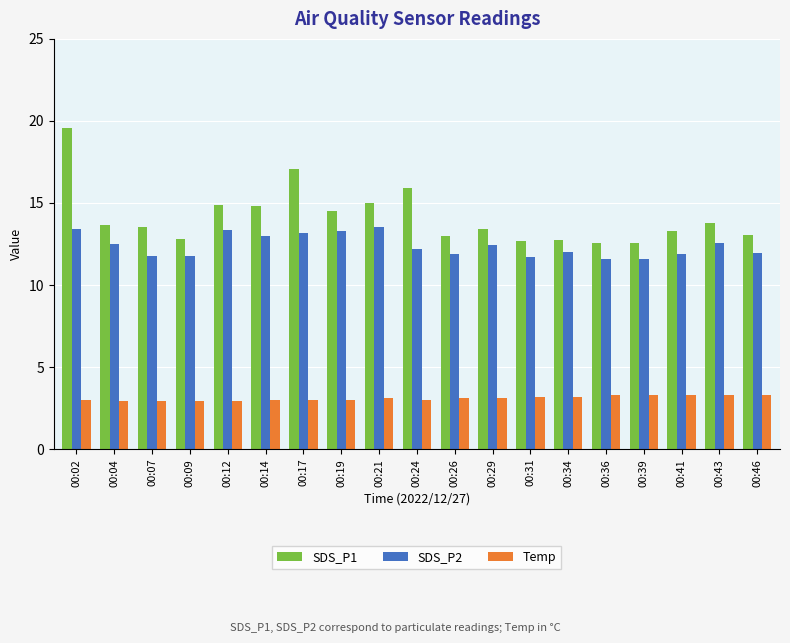

Rank the series by their maximum value, from highest to lowest.

SDS_P1, SDS_P2, Temp